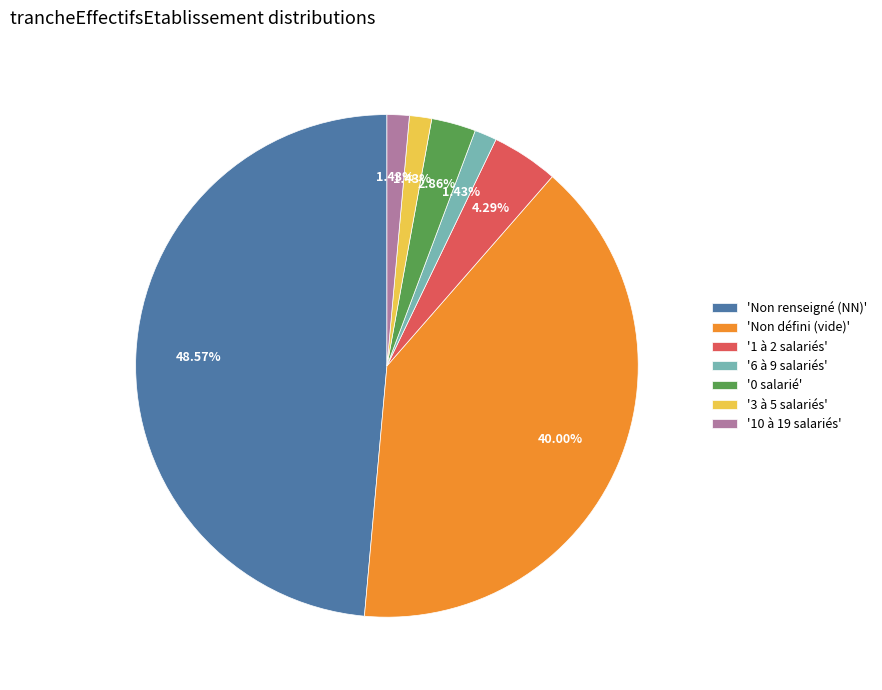

Is there any slice that represents more than half of the pie?

No